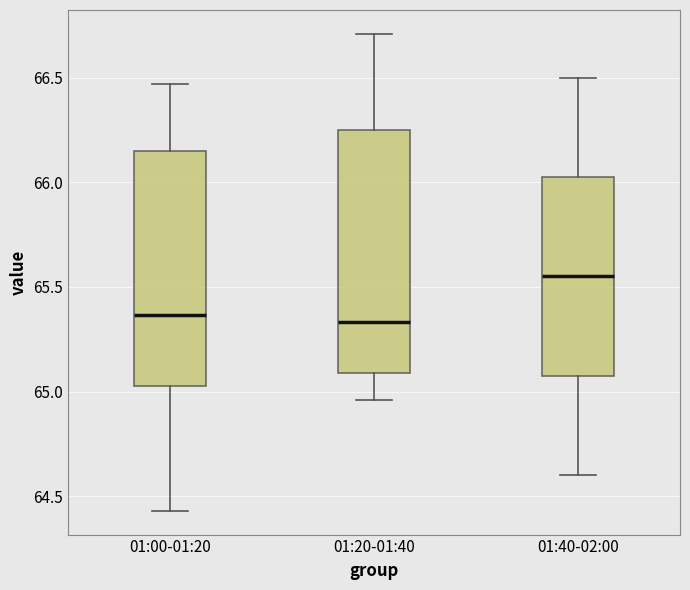

Reading left to right, transcribe this box plot: for each box, give where its median line is, the range the box spans, and where its two whiskers end, as read against the y-axis. The values are not printed on the chart, so give them approximately, as read against the axis.

01:00-01:20: median 65.35, box 65.05 to 66.15, whiskers 64.45 to 66.45
01:20-01:40: median 65.35, box 65.10 to 66.25, whiskers 64.95 to 66.70
01:40-02:00: median 65.55, box 65.10 to 66.05, whiskers 64.60 to 66.50